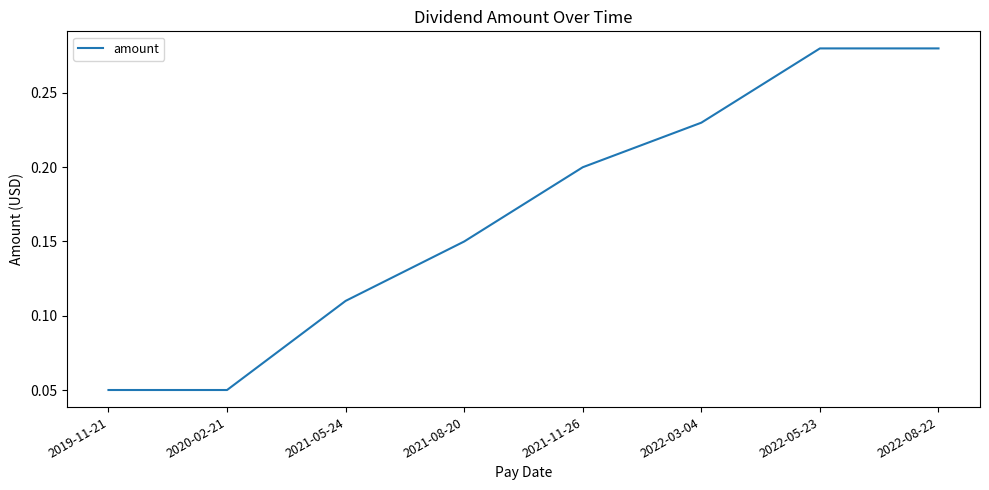

What is the sum of all values?

1.4